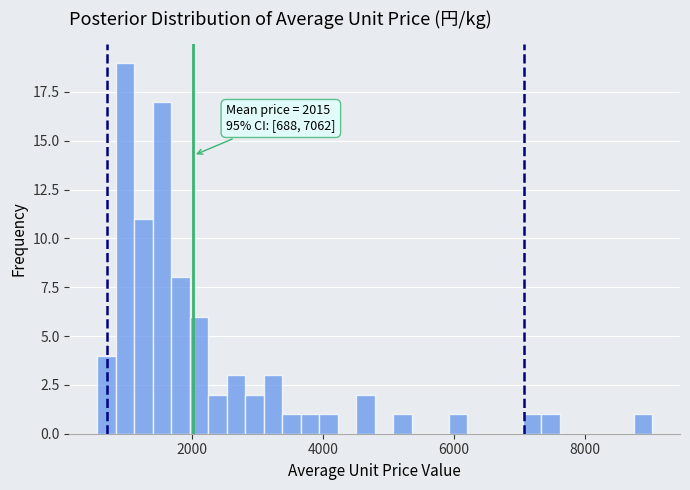

Read against the x-axis, roughly where is the centre of the tallest bar?

1000